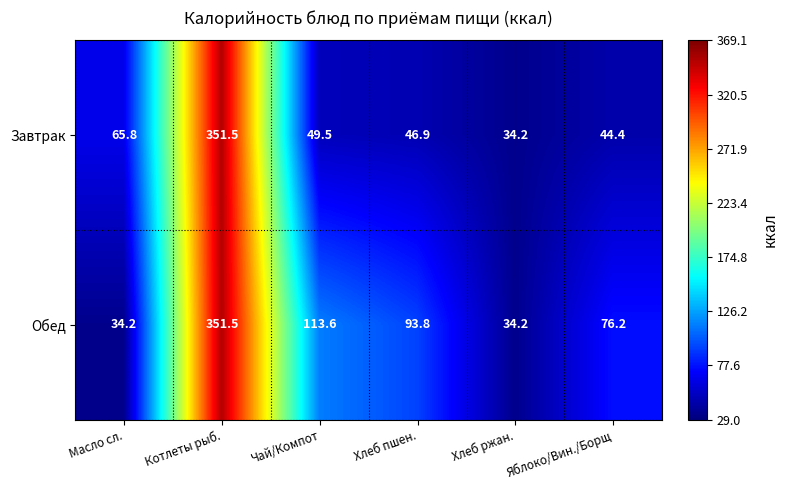

At how many categories does at least one series exceed 291?

1